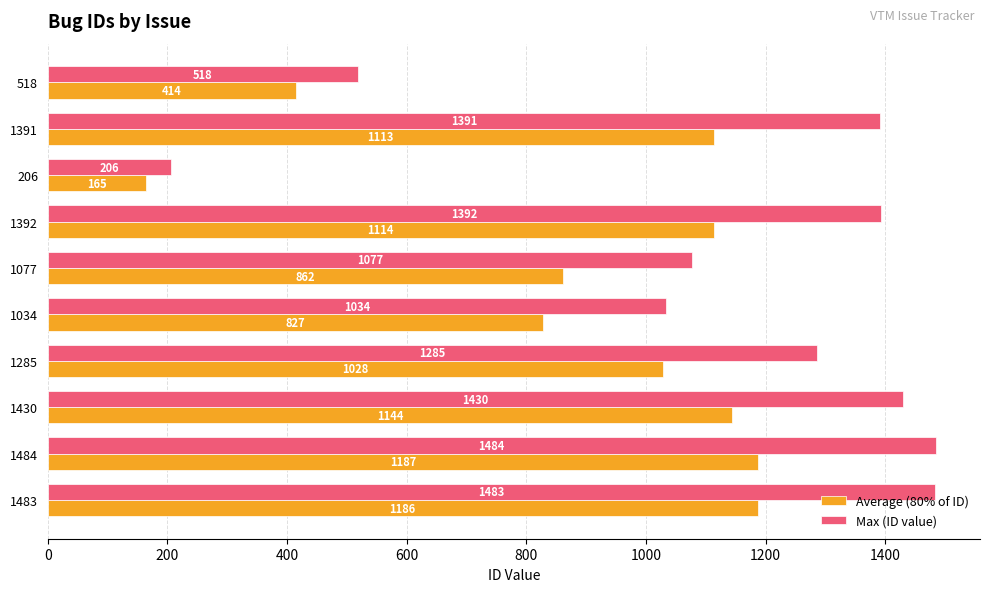

What is the lowest value of the Average (80% of ID) series?

164.8